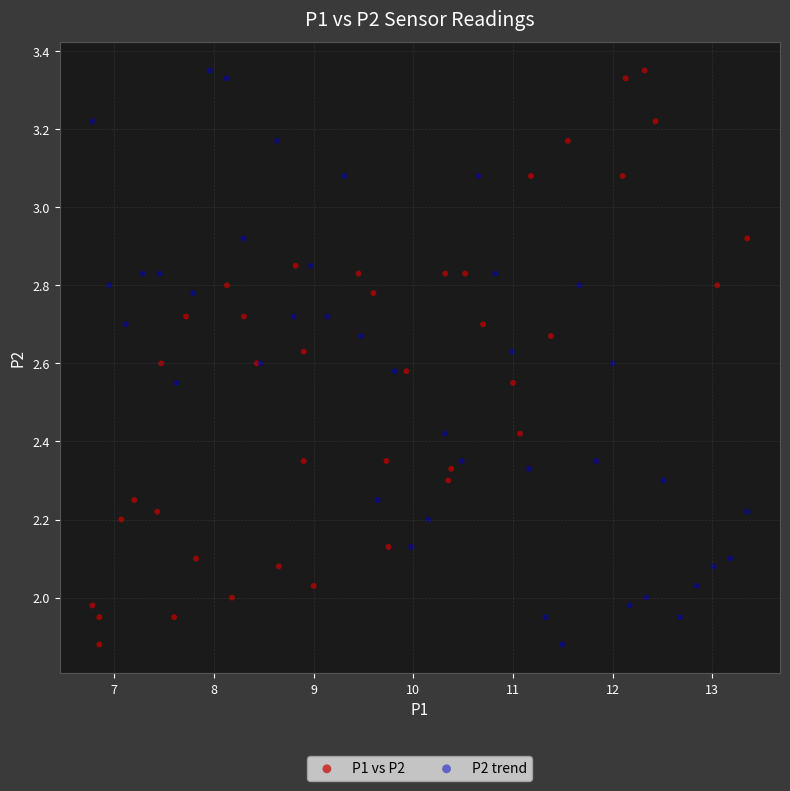

What are all the series names shown in the legend?

P1 vs P2, P2 trend